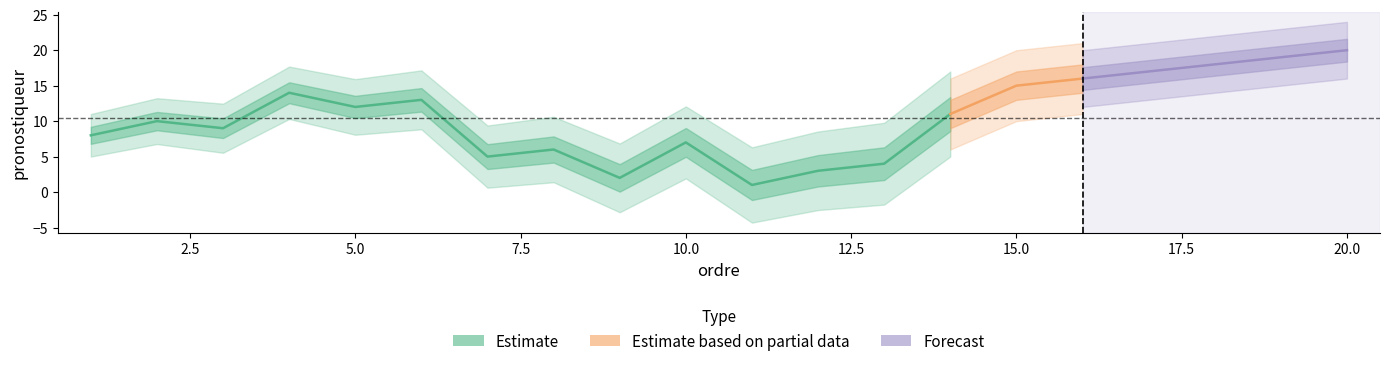

What is the value of the 15th point from the left?

15